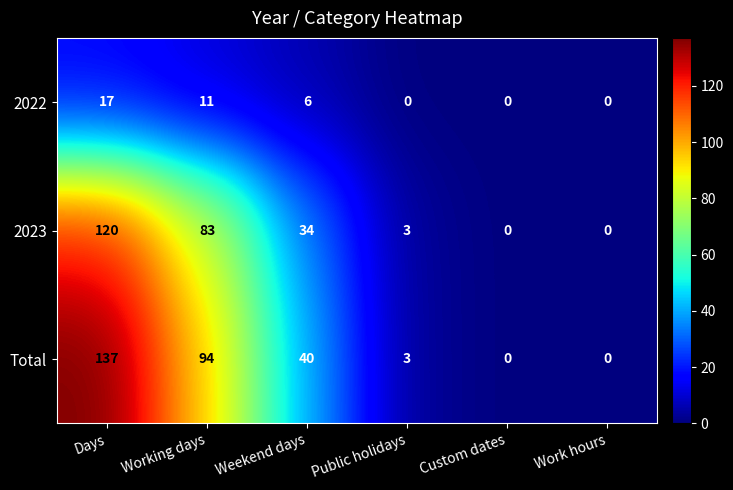

At Working days, list the series in order from largest to smallest.

Total, 2023, 2022